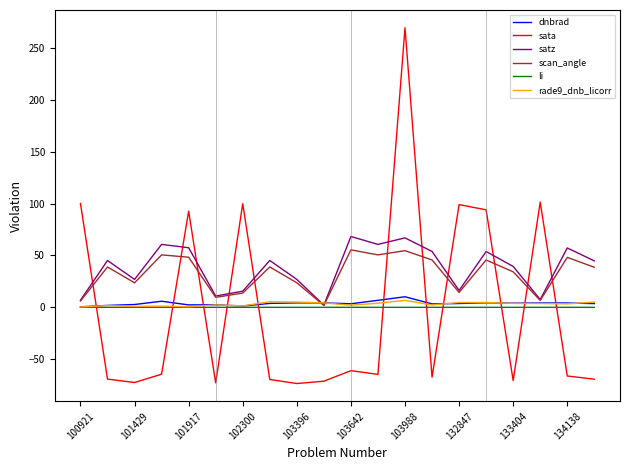

List the series in order of their peak value, lowest first.

li, rade9_dnb_licorr, dnbrad, scan_angle, satz, sata